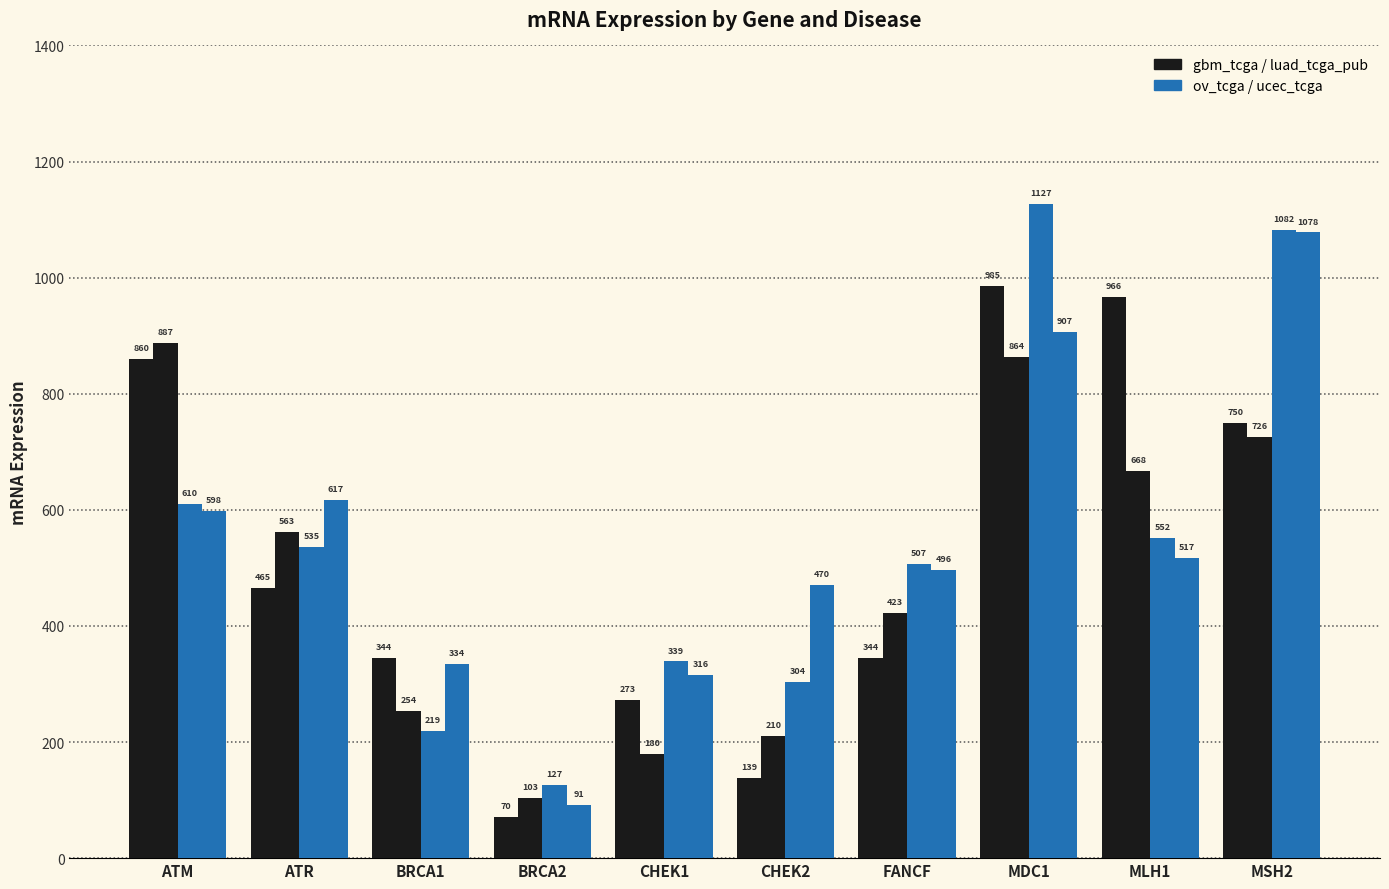

True or false: gbm_tcga has a value of 859.7 at ATM.

True